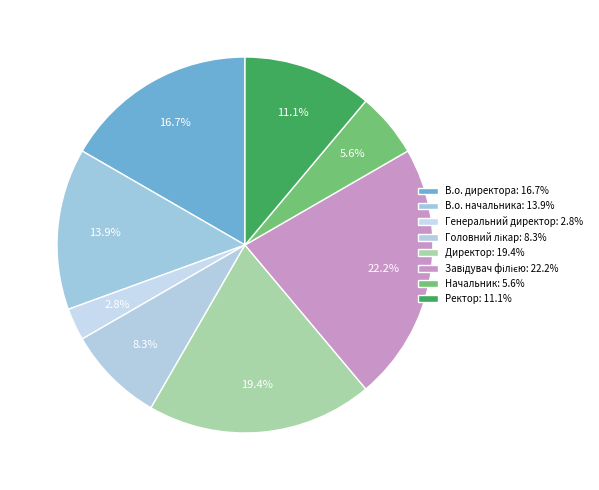

Count the number of slices in the pie.

8